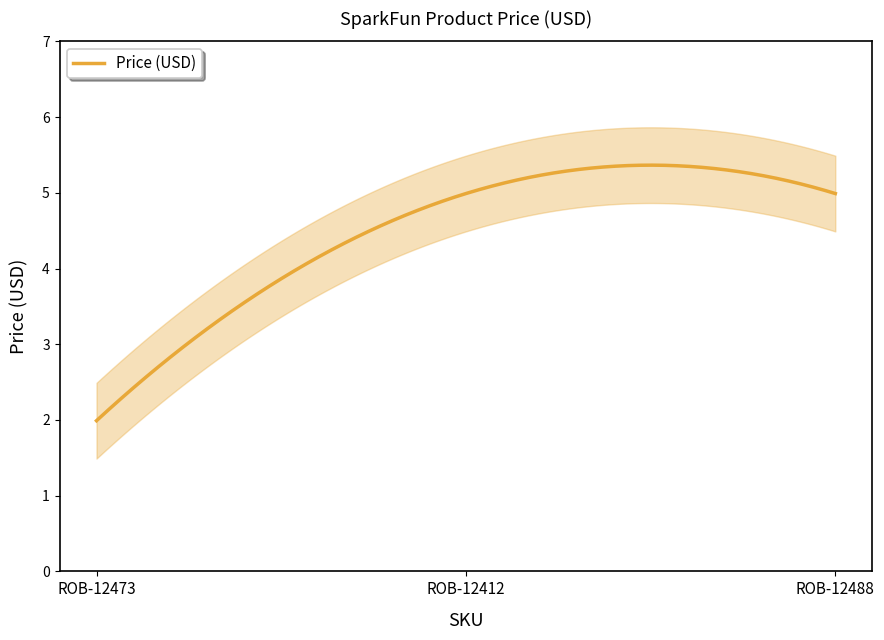

What is the change in value from ROB-12473 to ROB-12488?

+3.0